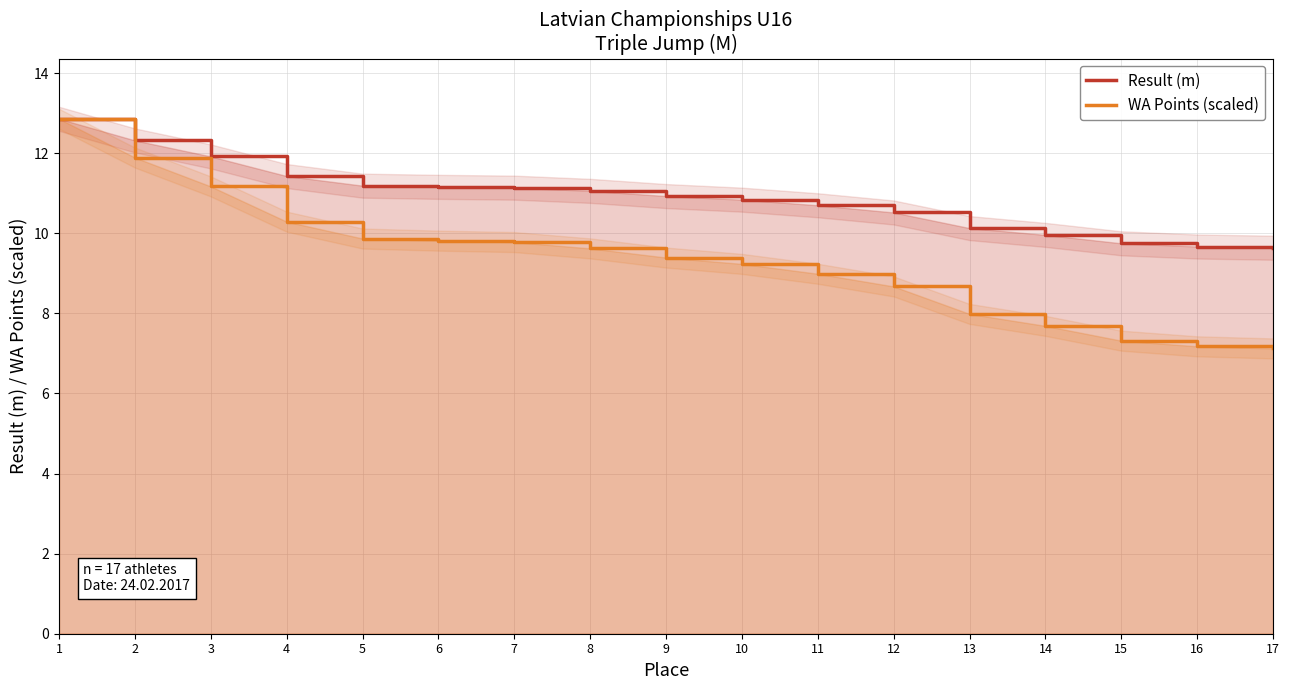

What value does the Result (m) series have at 6?

11.2